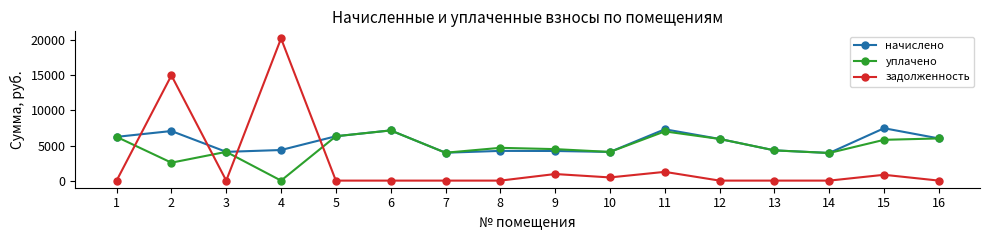

Does the chart display data point markers on the line(s)?

Yes